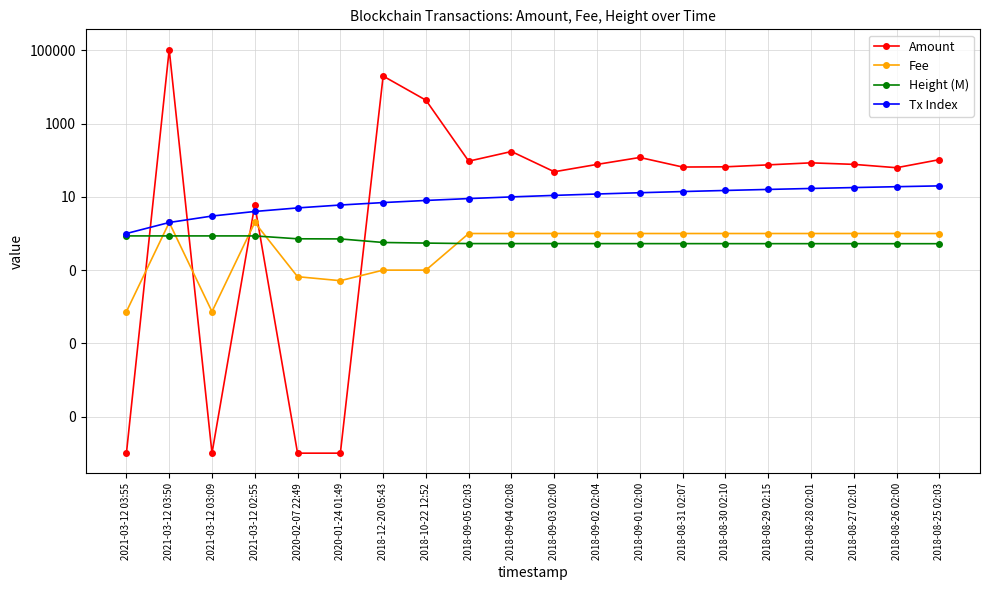

How many intersections are there between Tx Index and Amount?

5